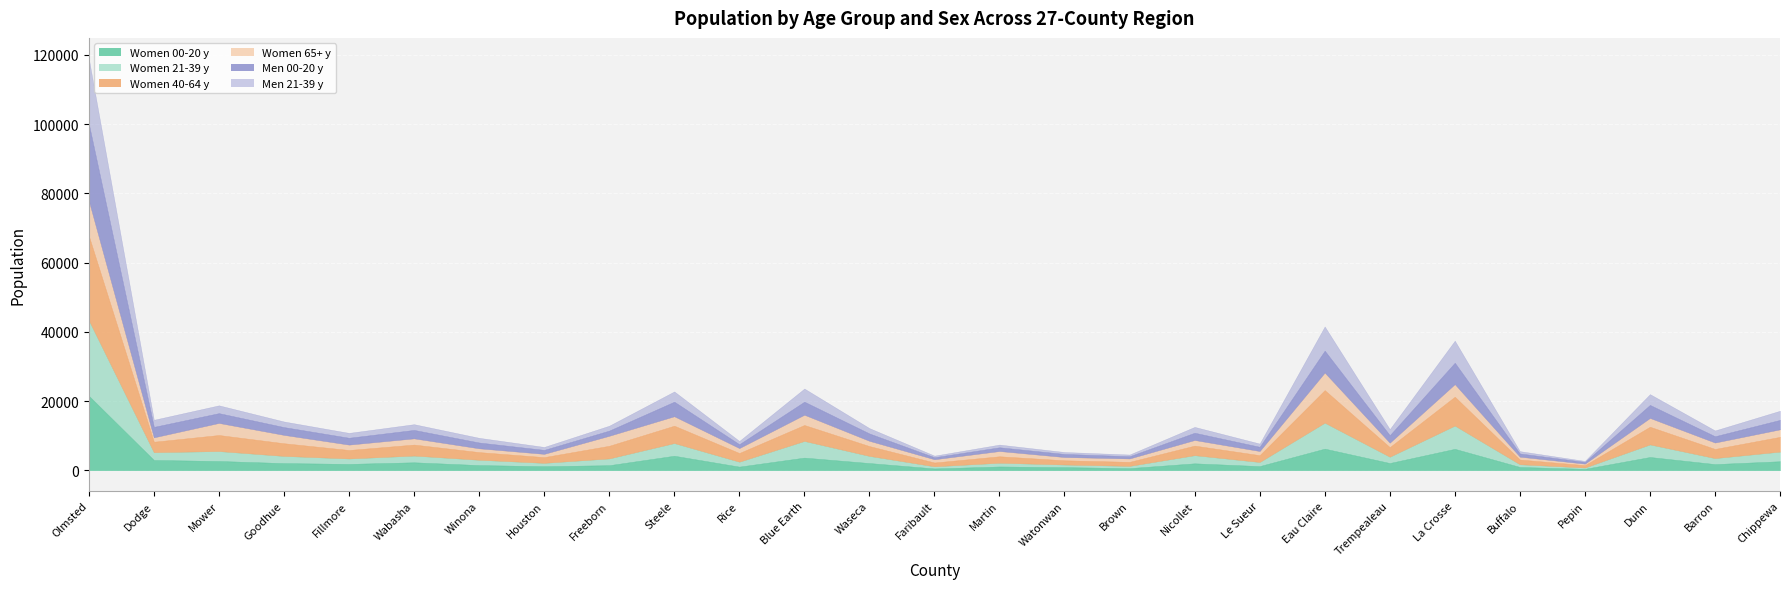

Which category has the lowest value in the Men 00-20 y series?

Pepin